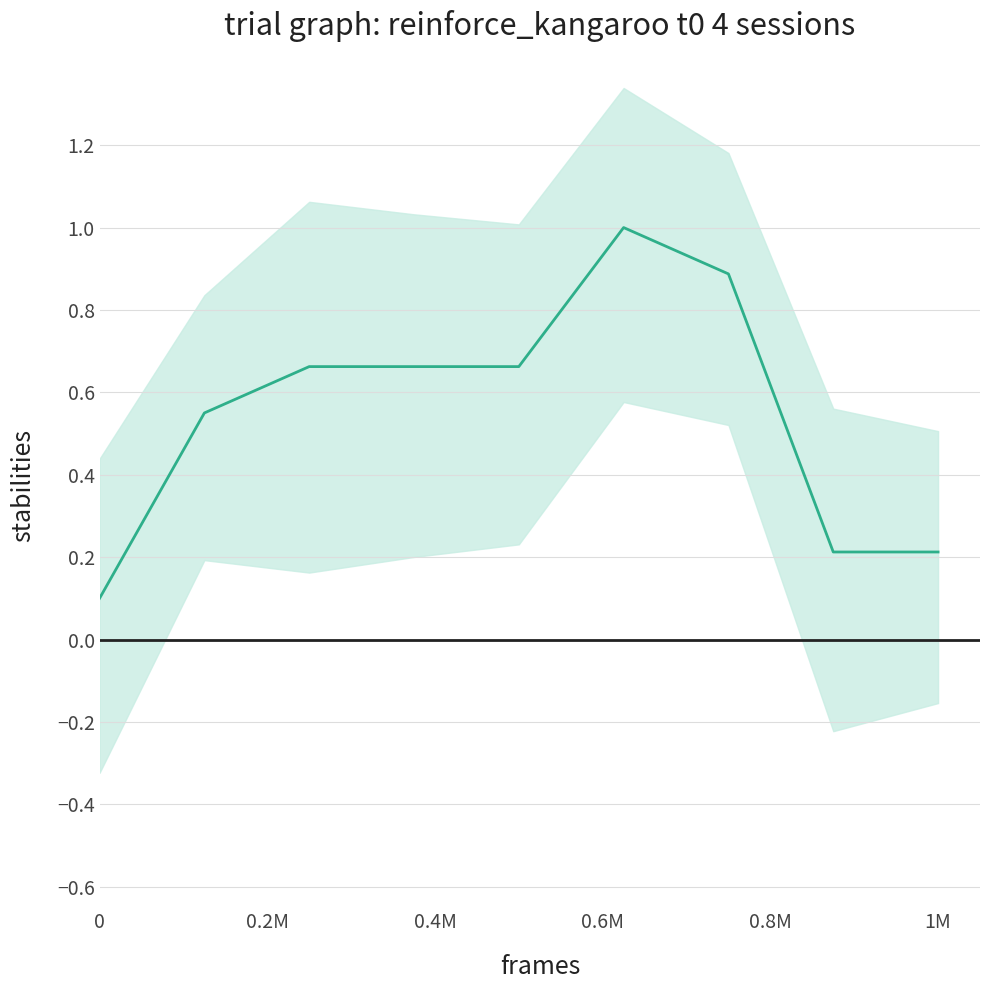

The chart shows a value of 0.4 at 7. True or false?

False